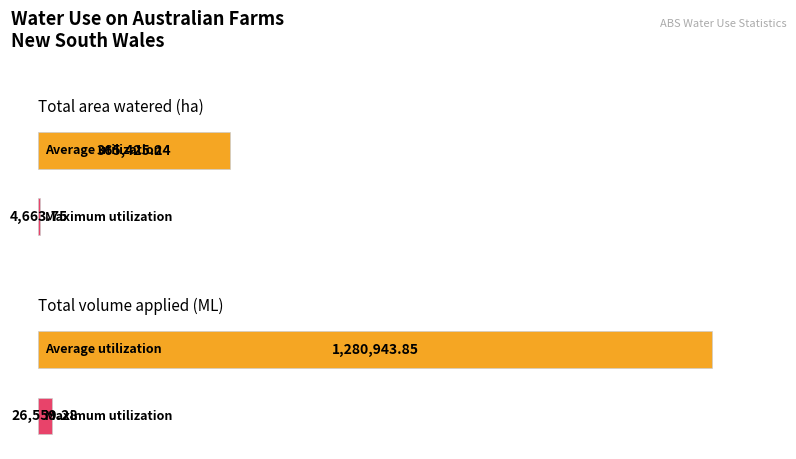

Which series changed the most between Total area watered (ha) and Total volume applied (ML)?

Average utilization